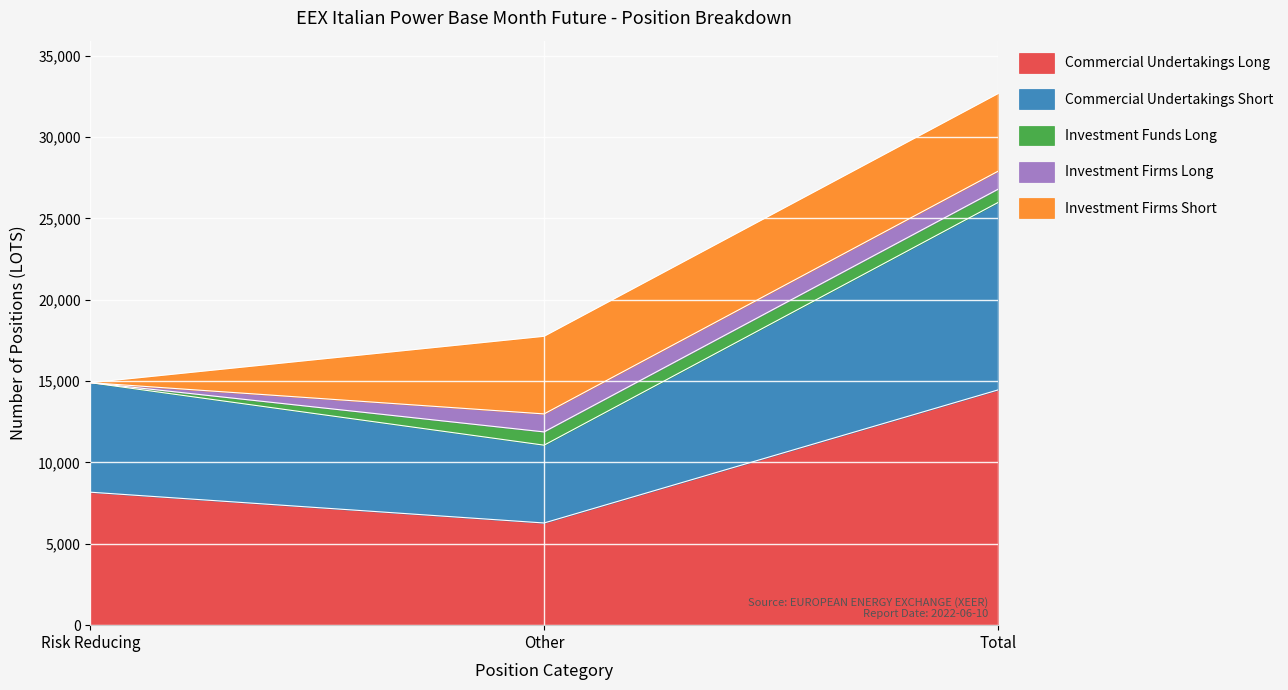

Rank the series at Risk Reducing from highest to lowest value.

Commercial Undertakings Long, Commercial Undertakings Short, Investment Funds Long, Investment Firms Long, Investment Firms Short